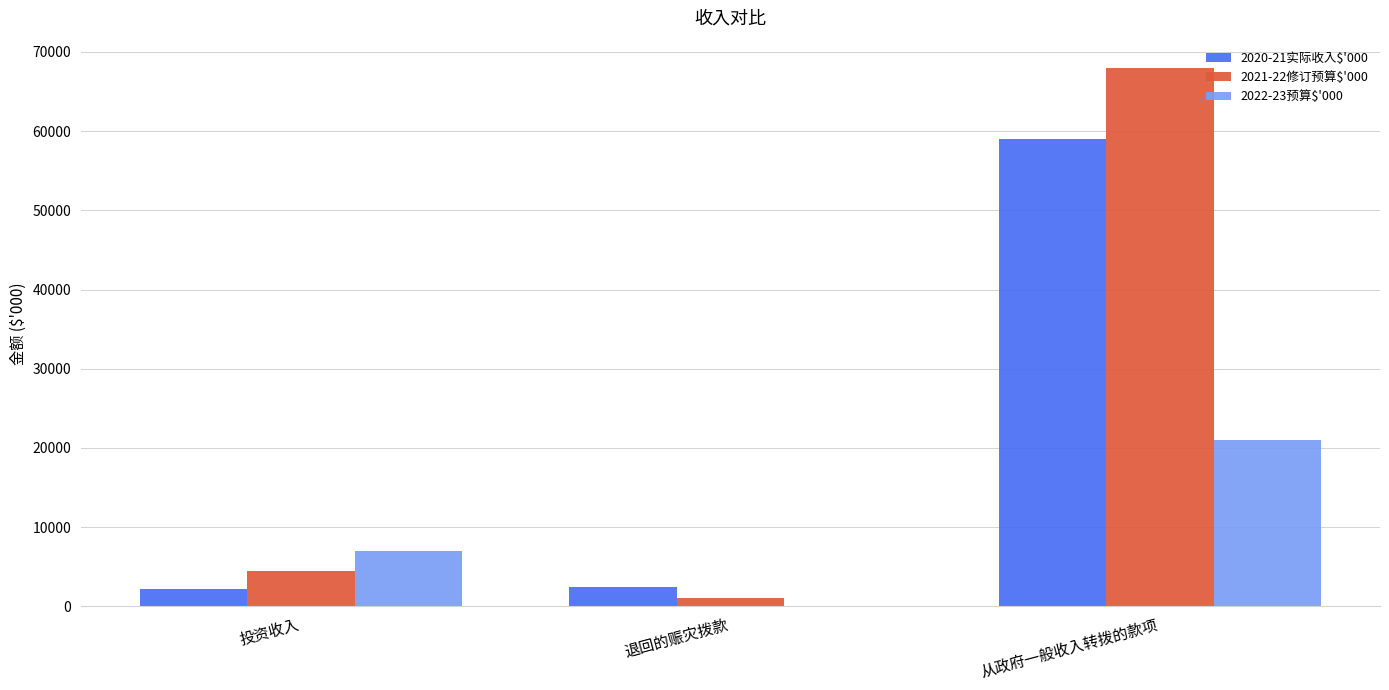

What is the sum of the 2021-22修订预算$'000 values at 从政府一般收入转拨的款项 and 投资收入?

72490